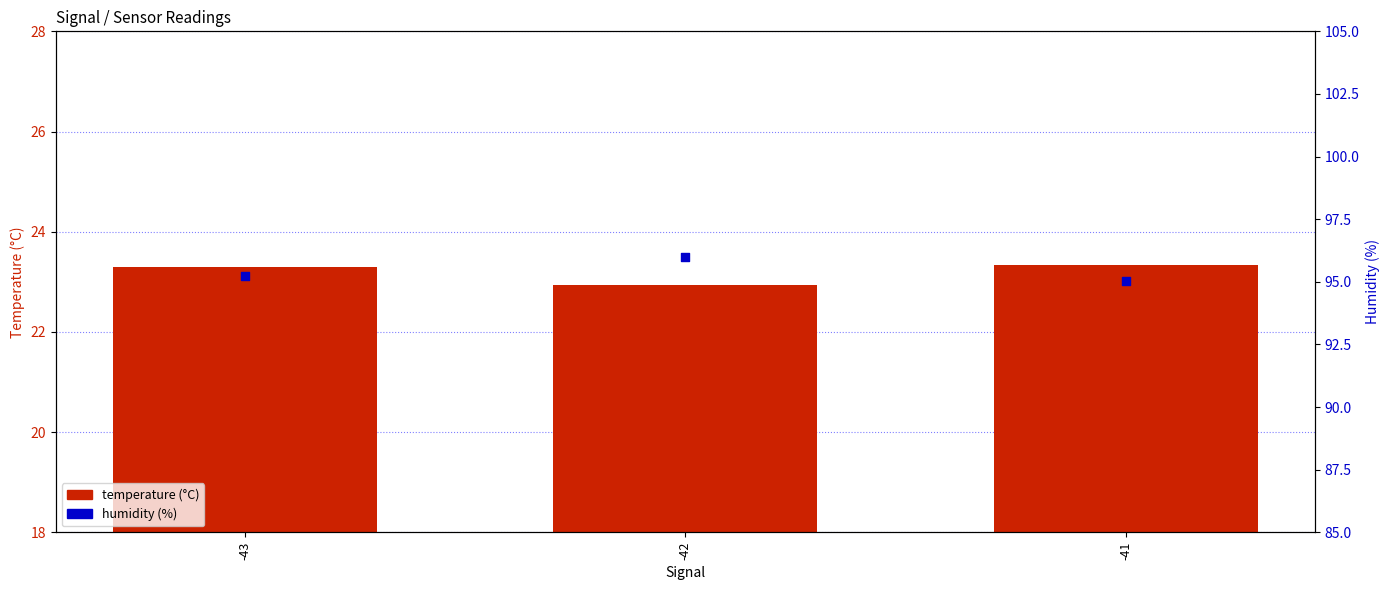

What are all the series names shown in the legend?

temperature (°C), humidity (%)